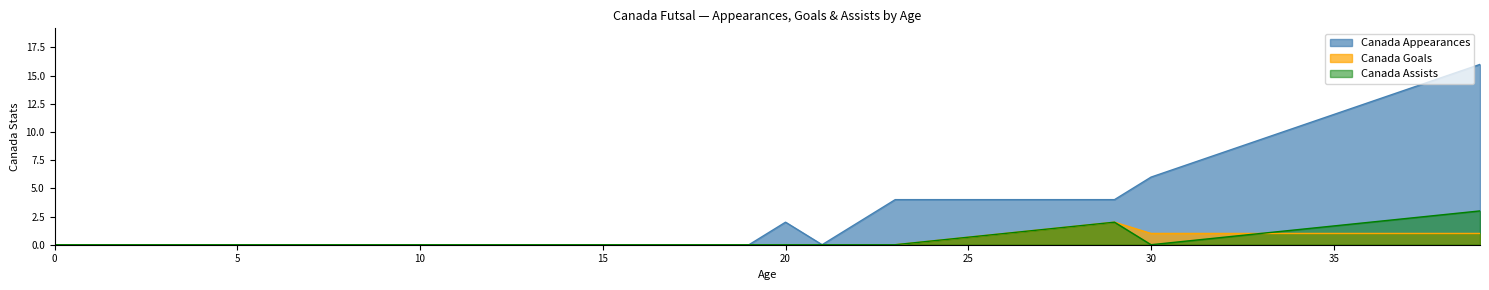

At which category does Canada Appearances reach its first local valley?

21